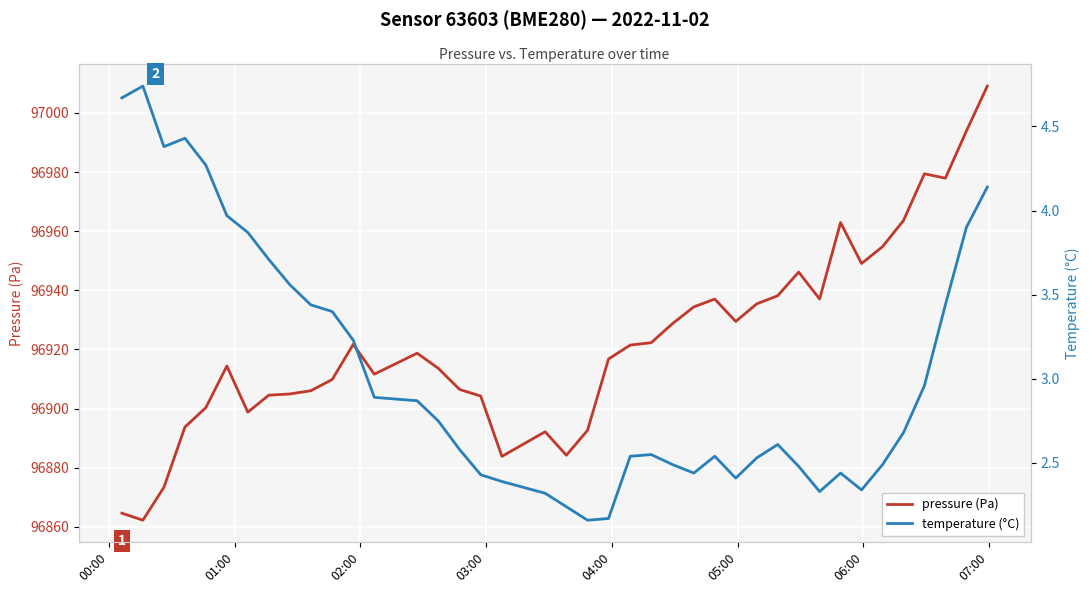

What is the minimum value for temperature (°C)?

2.2